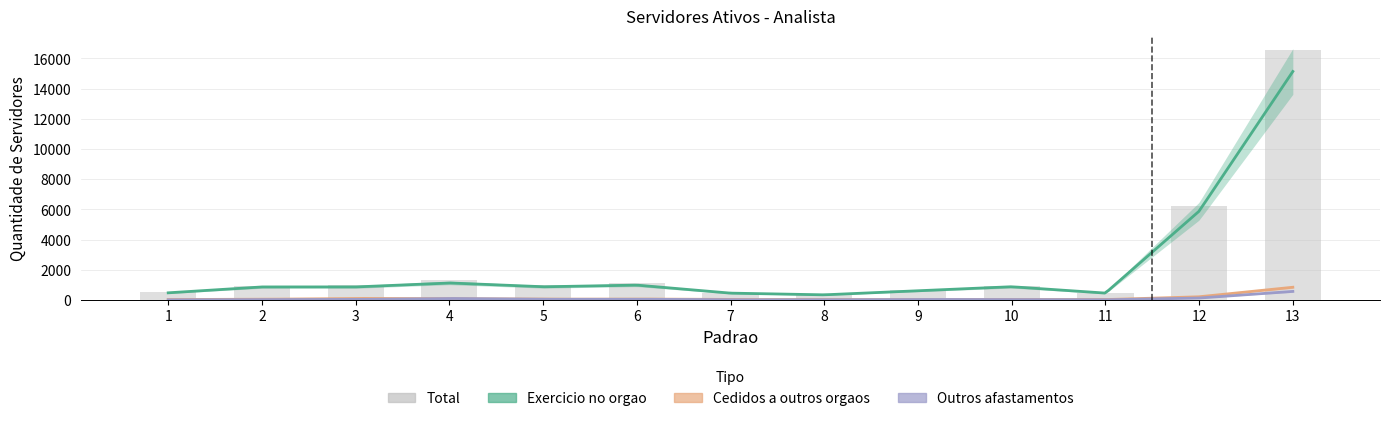

True or false: Cedidos a outros orgaos has a value of 24 at 11.

True